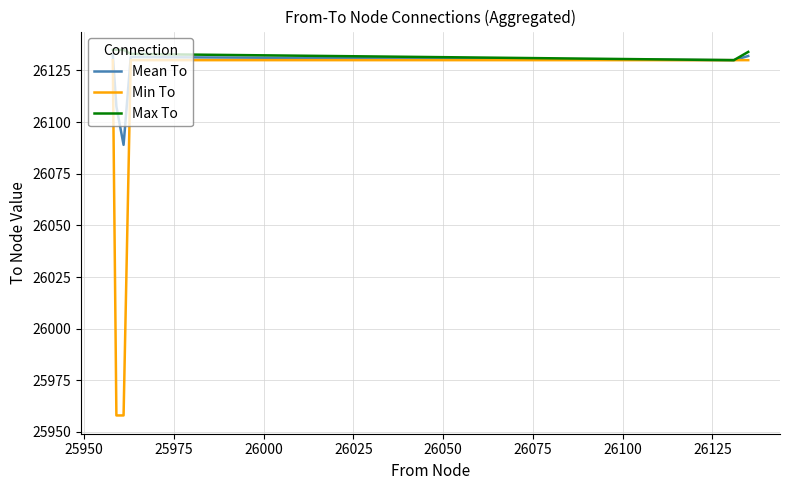

What are all the series names shown in the legend?

Mean To, Min To, Max To